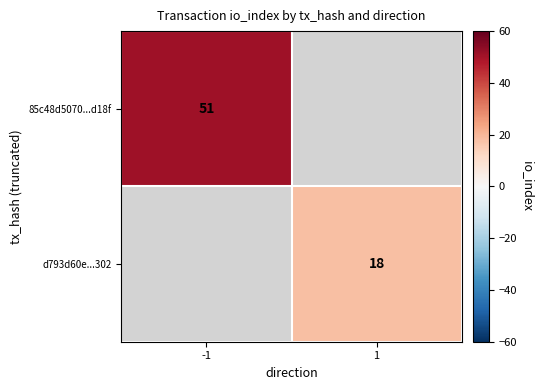

The value of 85c48d5070...d18f at -1 is 29. True or false?

False